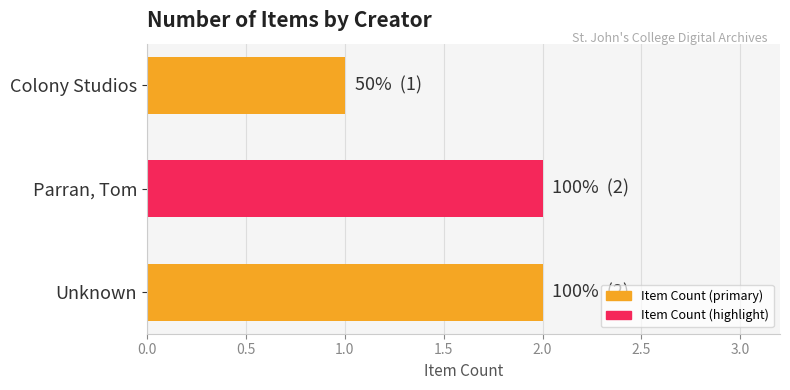

What is the average value?

2